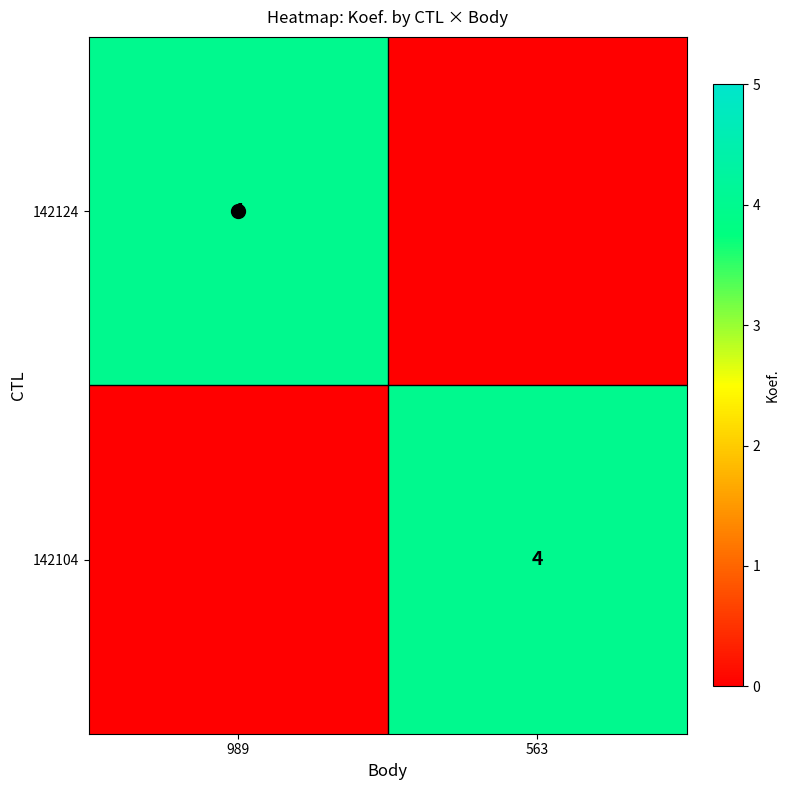

What is the sum of the 142104 values at 563 and 989?

4